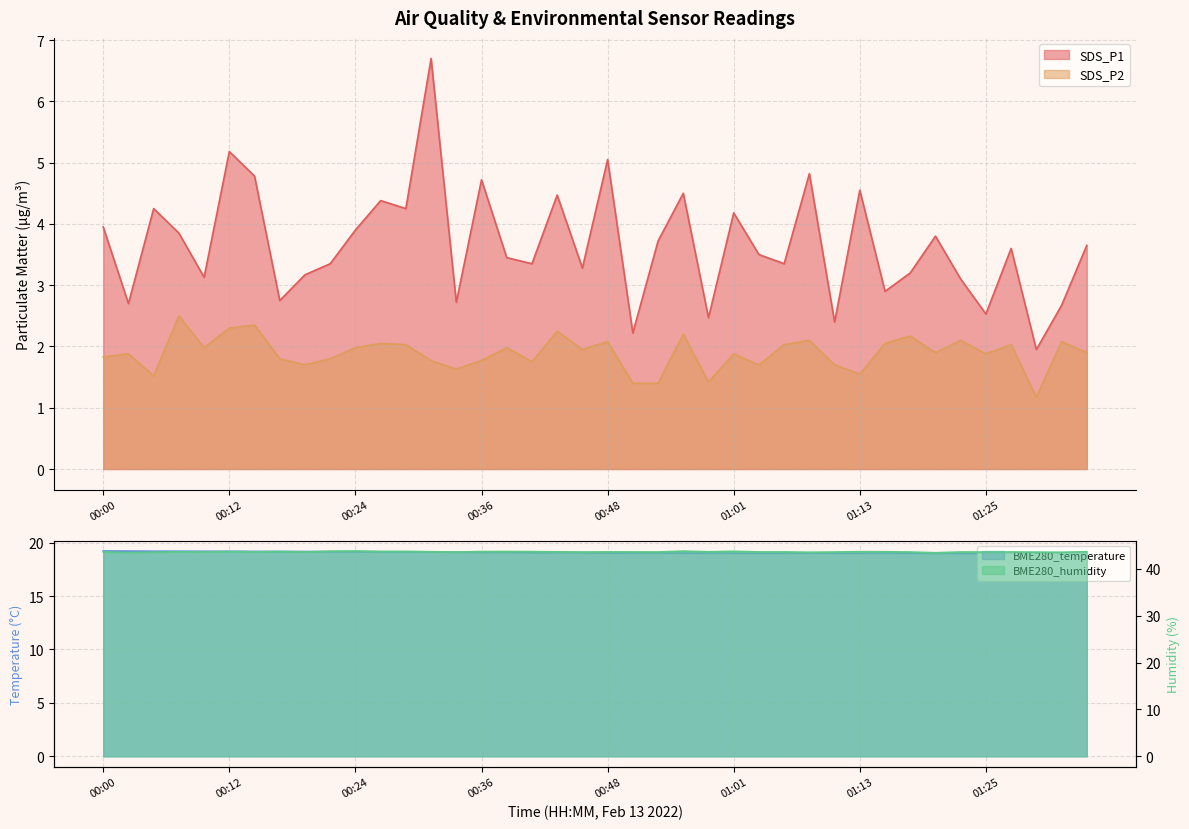

Is it true that SDS_P2 equals 2.5 at 00:51?

False